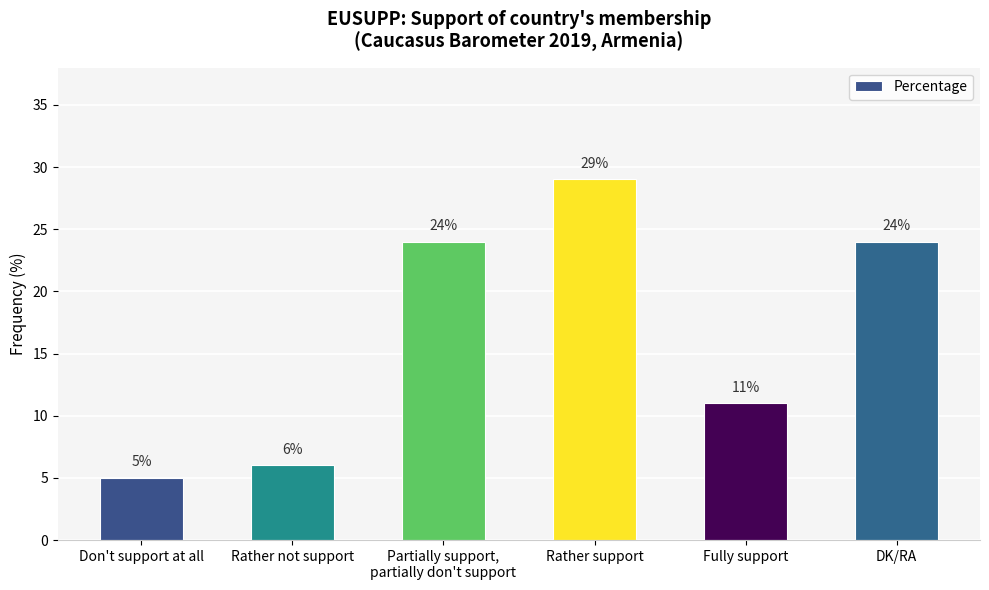

Where is the data nearest to the value 17?

Fully support